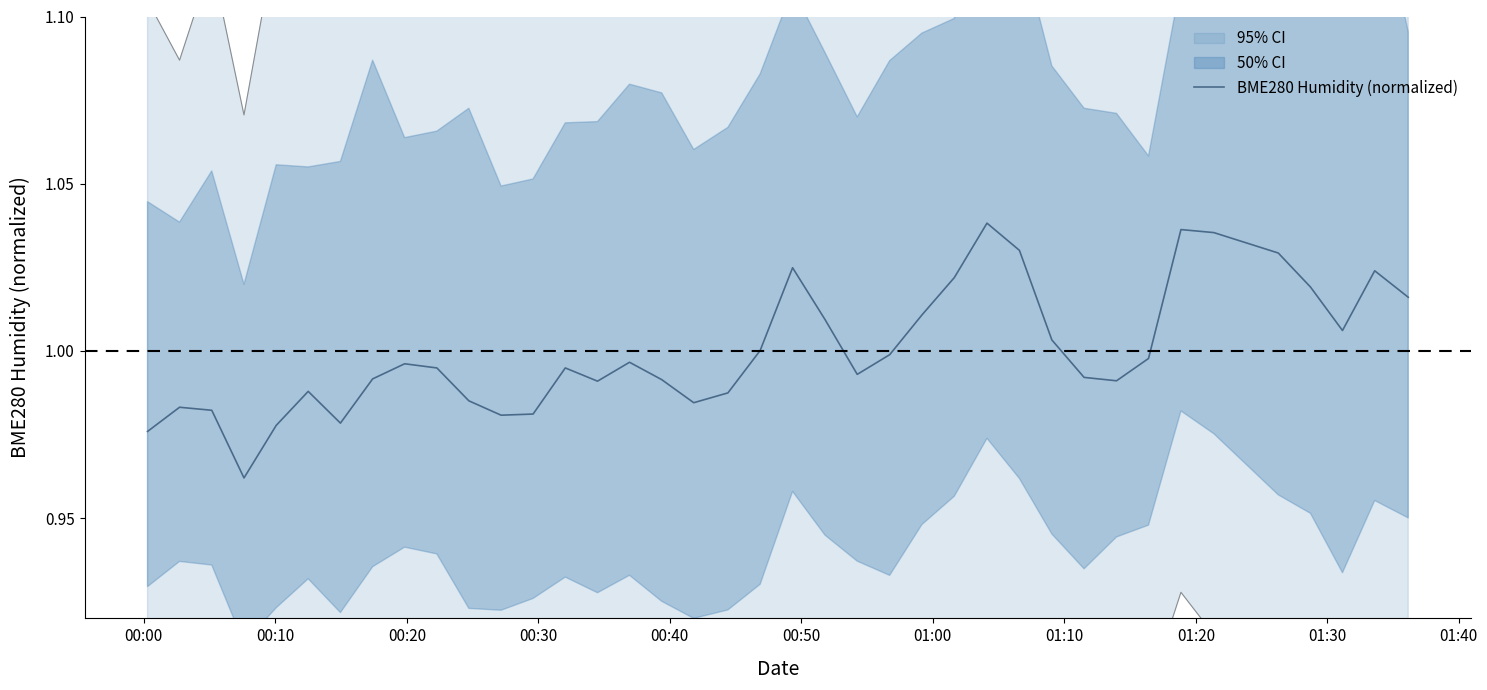

What is the value of the 21st point from the left?

1.0